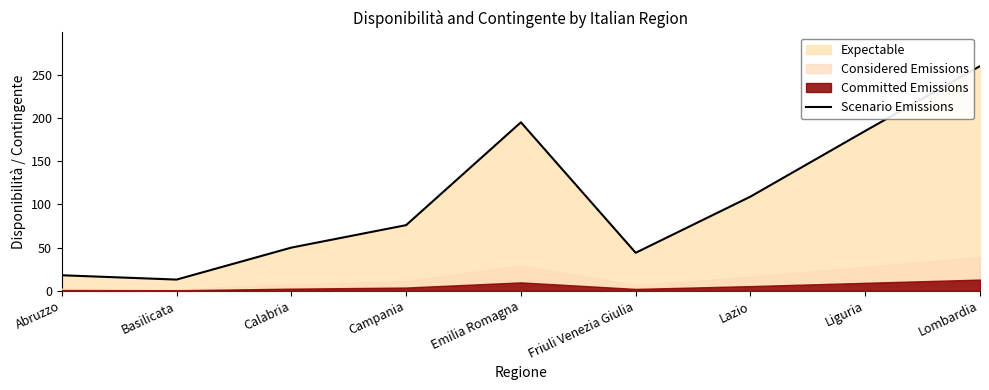

Where is the data nearest to the value 136?

Lazio